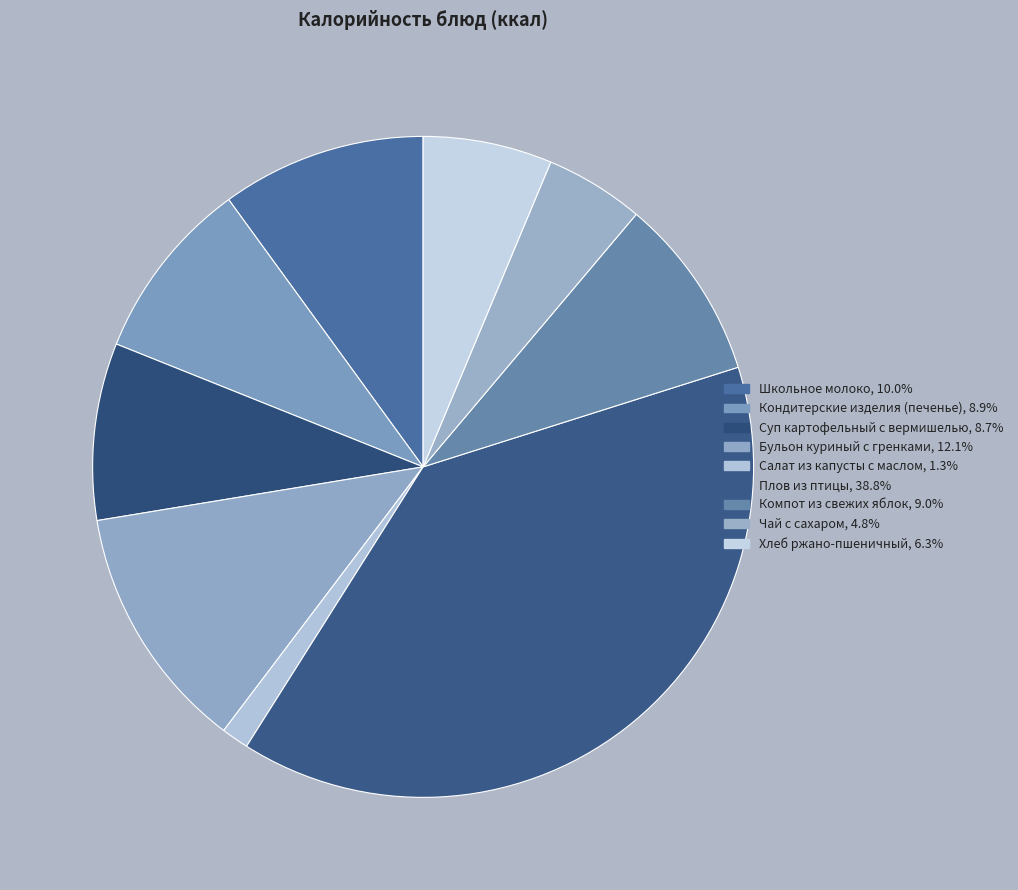

How many slices are in this pie chart?

9